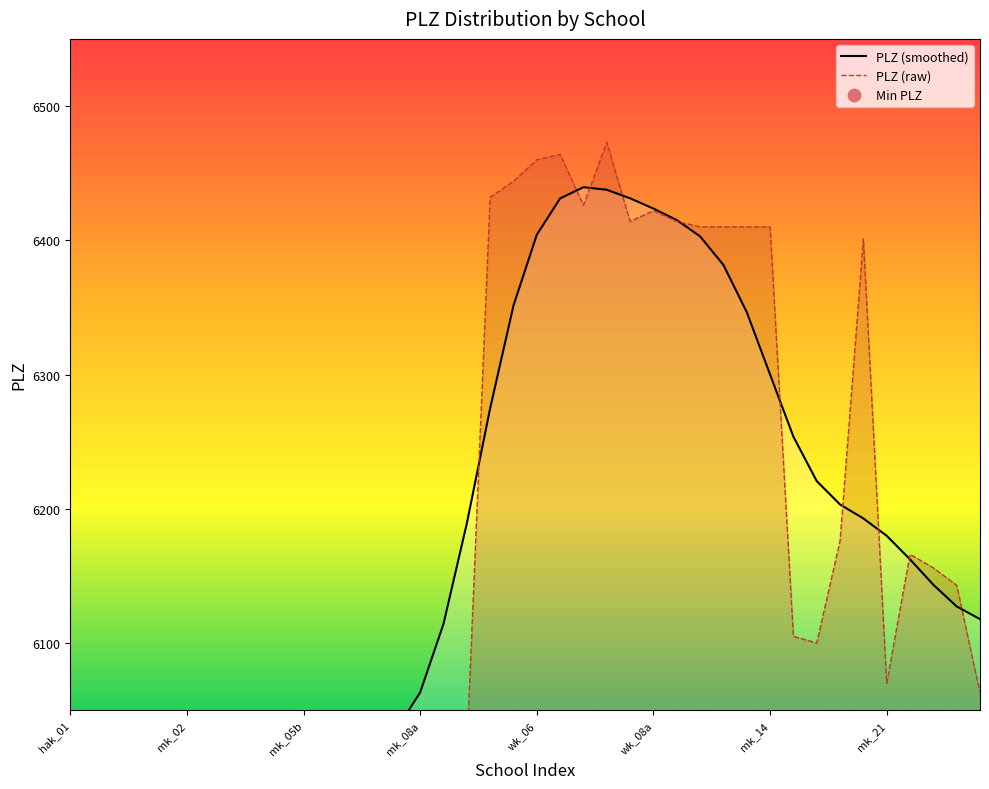

Is the value of PLZ (smoothed) at wk_06 greater than the value of PLZ (raw) at wk_08a?

No